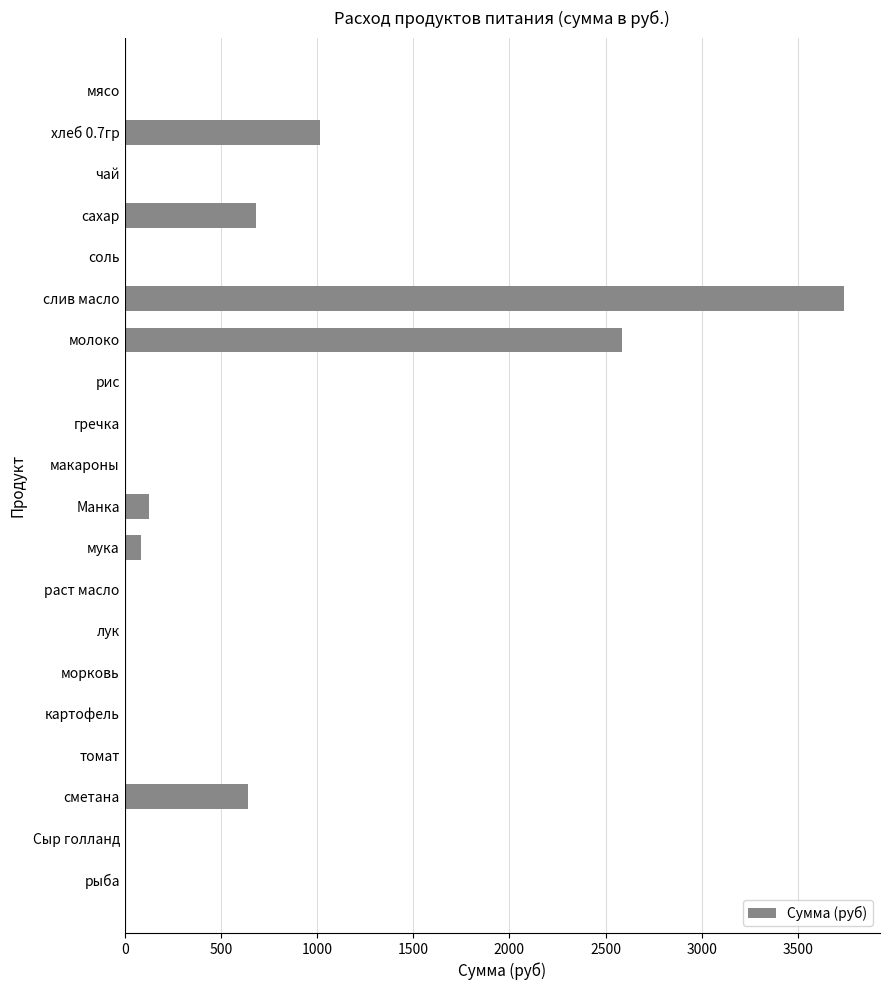

The chart shows a value of 0.0 at морковь. True or false?

True